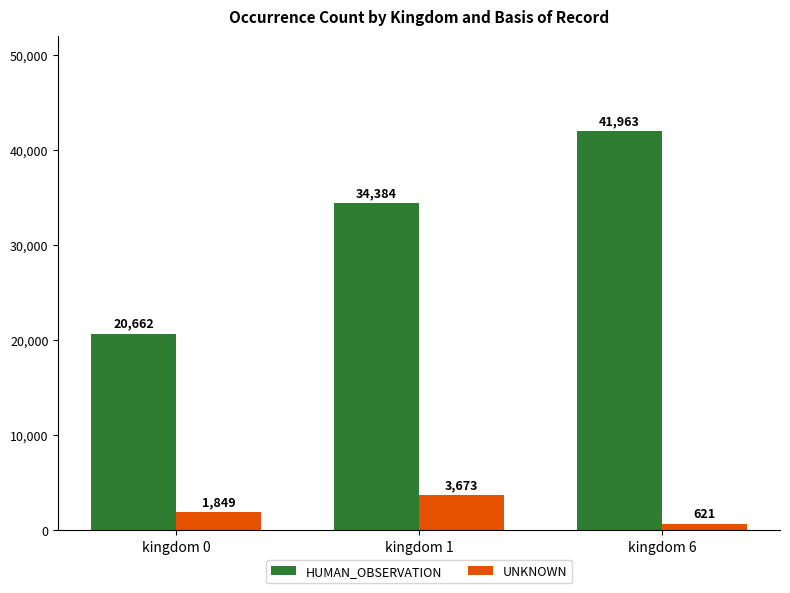

What is the sum of the UNKNOWN values at kingdom 6 and kingdom 0?

2470